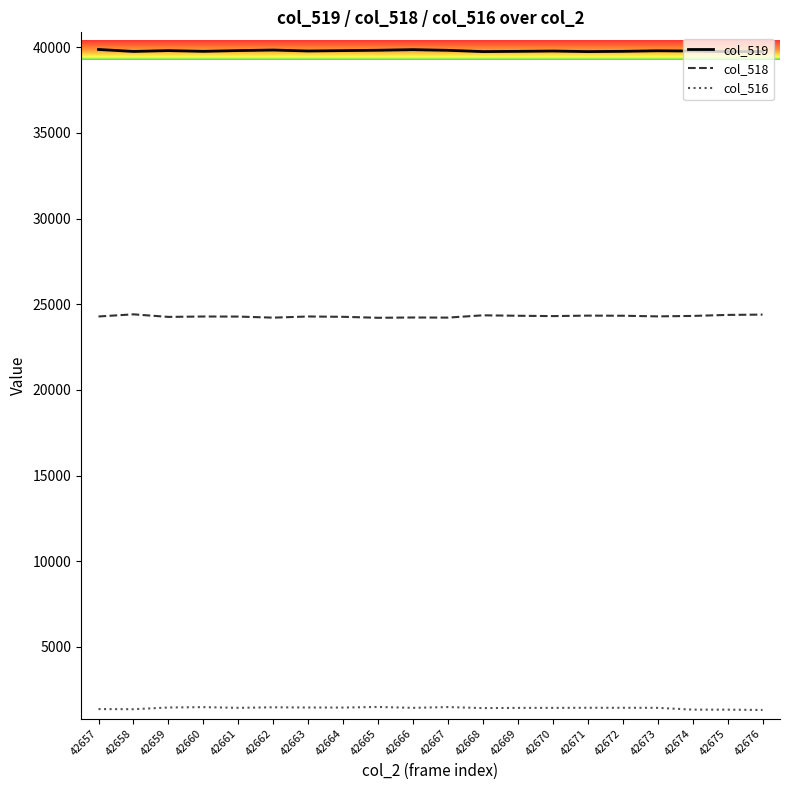

What is the difference between the maximum and minimum values in the col_516 series?

177